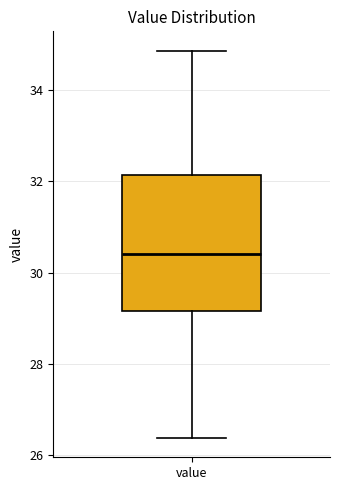

Where does the median line of the box for value sit on the y-axis? The values are not printed on the chart, so give them approximately, as read against the axis.

30.4